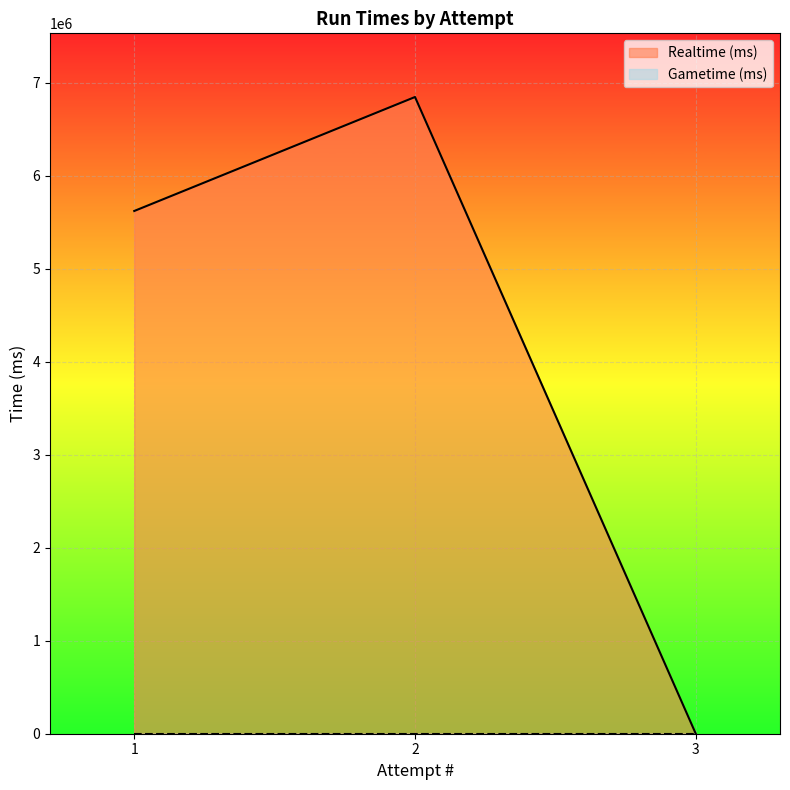

Reading left to right, transcribe all the data shown in this chart.

1=5621370	2=6846942	3=0